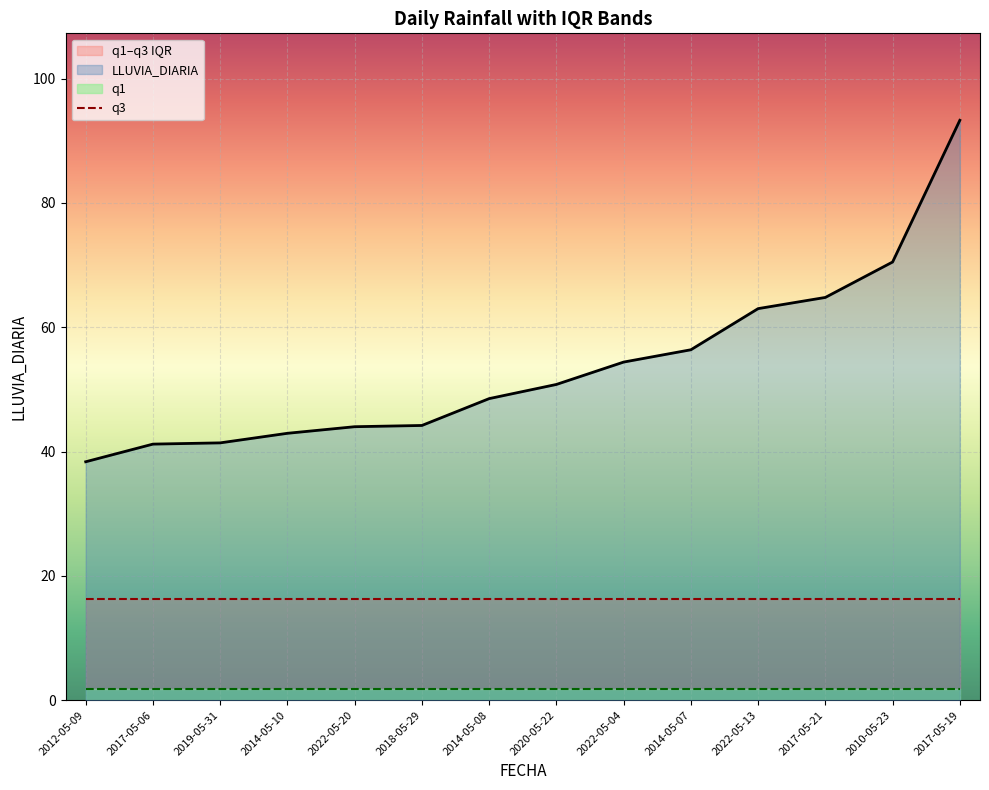

At which label is q3 closest to 16?

2012-05-09